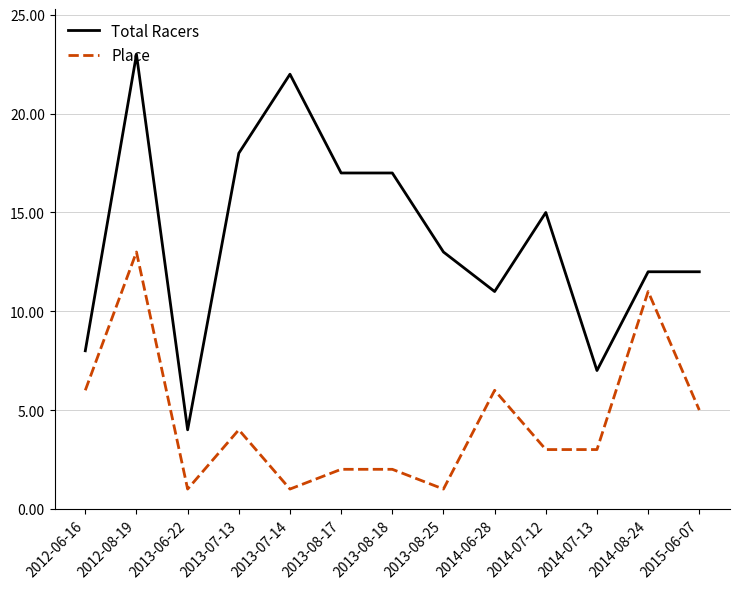

What are all the series names shown in the legend?

Total Racers, Place